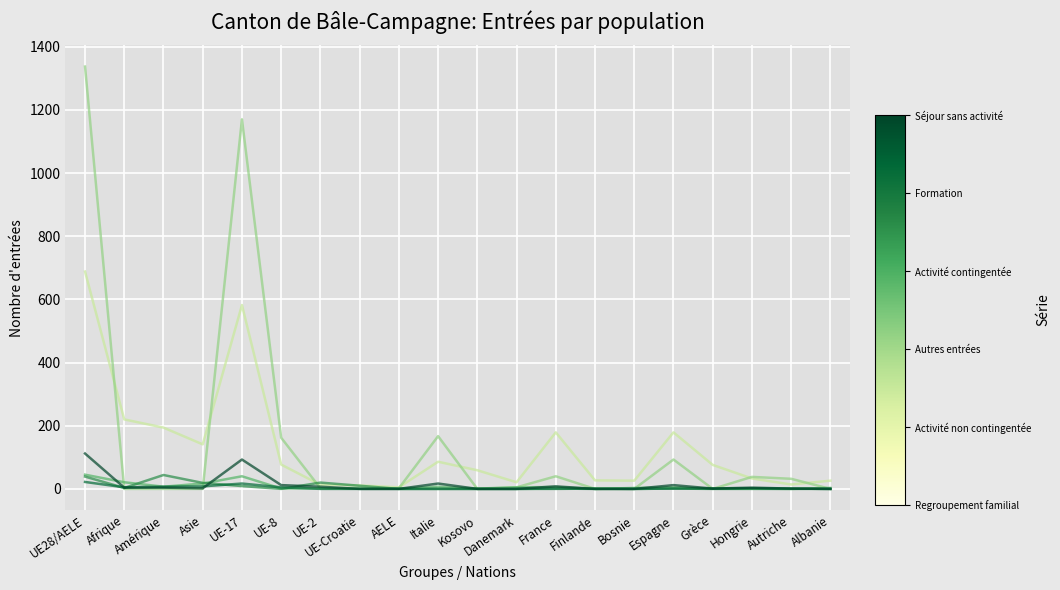

Which category has the highest value across all series?

UE28/AELE